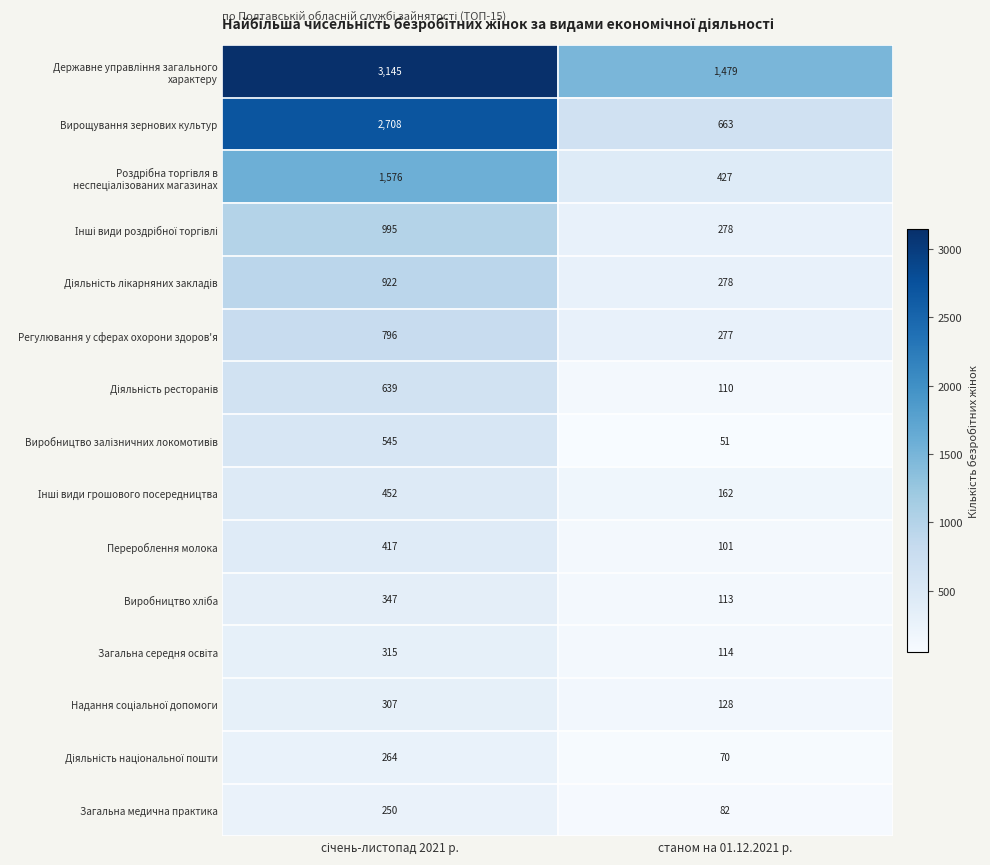

Which series has the widest spread of values?

Вирощування зернових культур